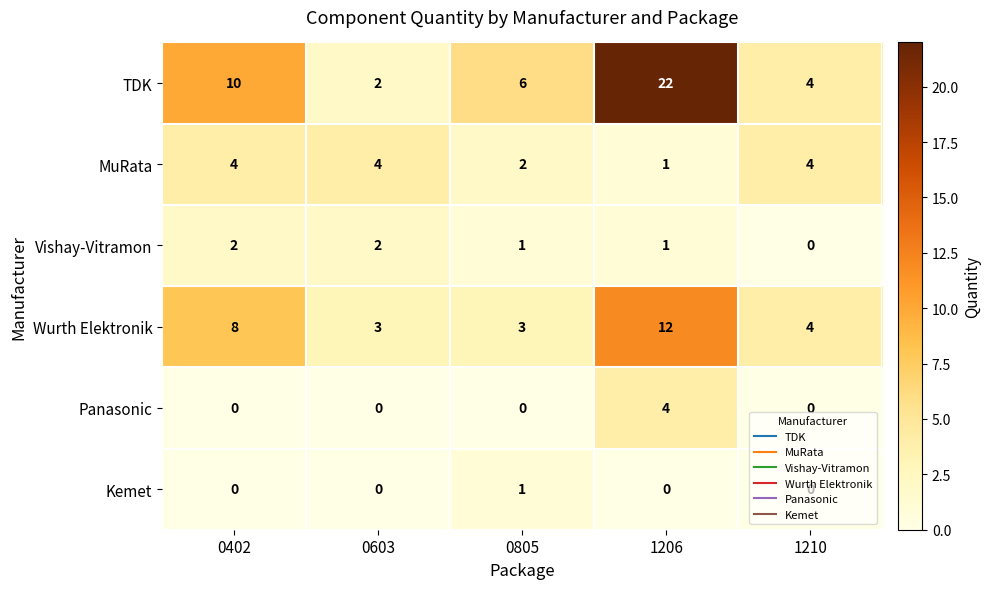

Which label corresponds to the largest value in the chart?

1206